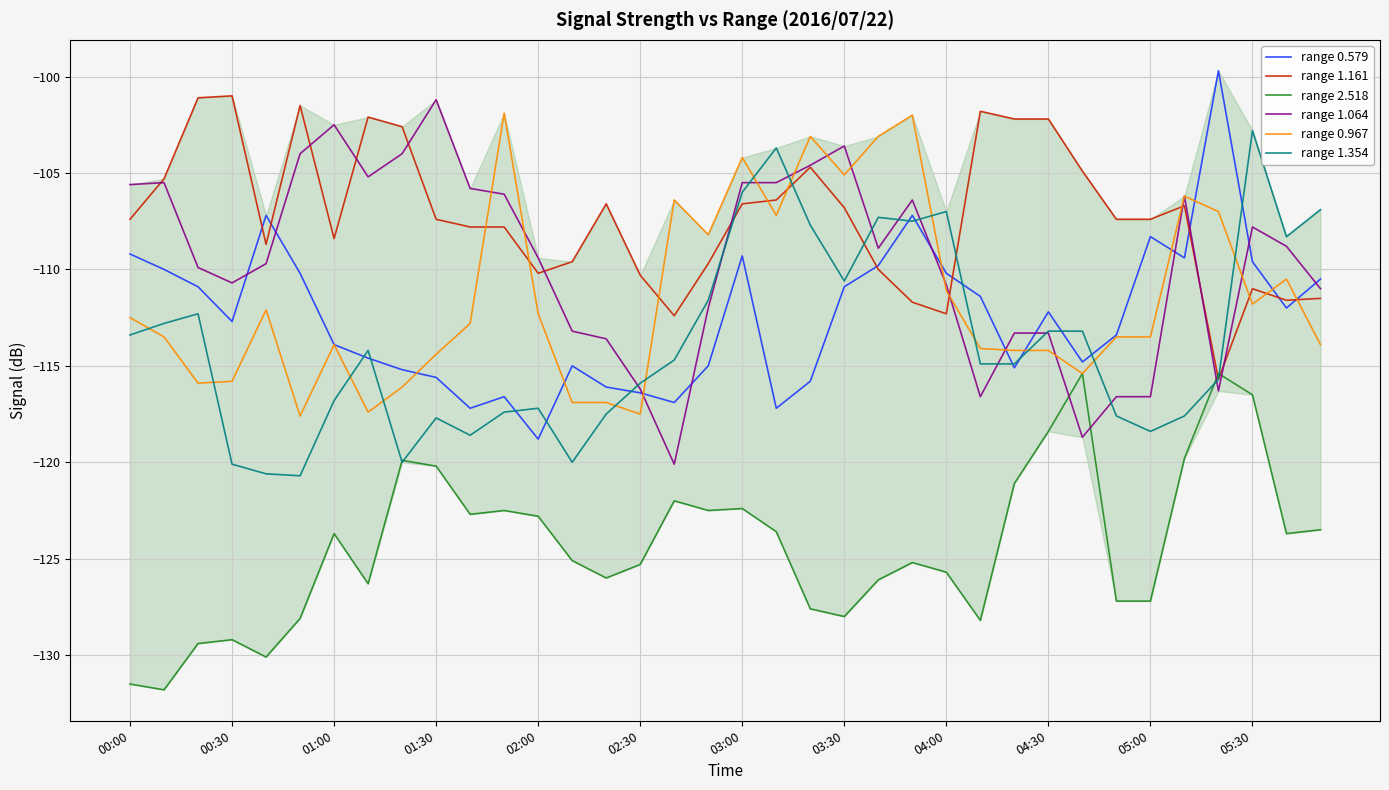

What is the maximum value for range 1.161?

-101.0